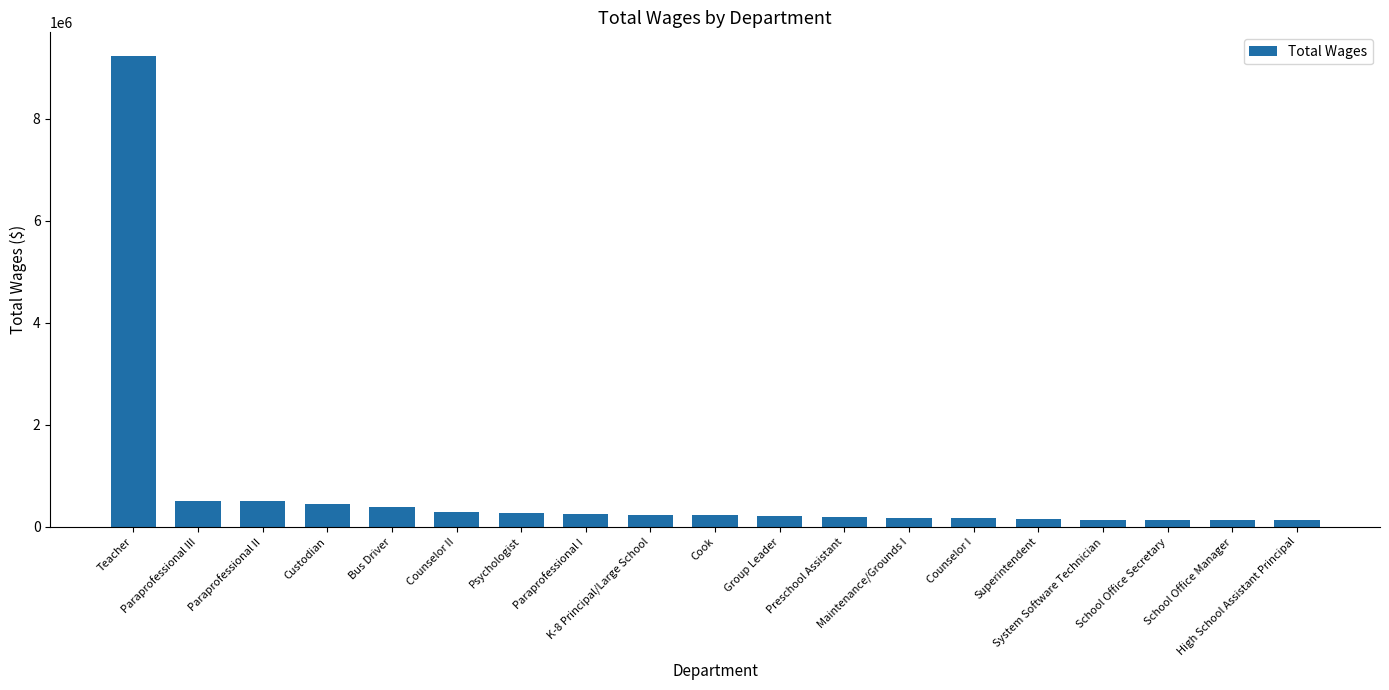

What is the difference between the second highest and second lowest values?

380588